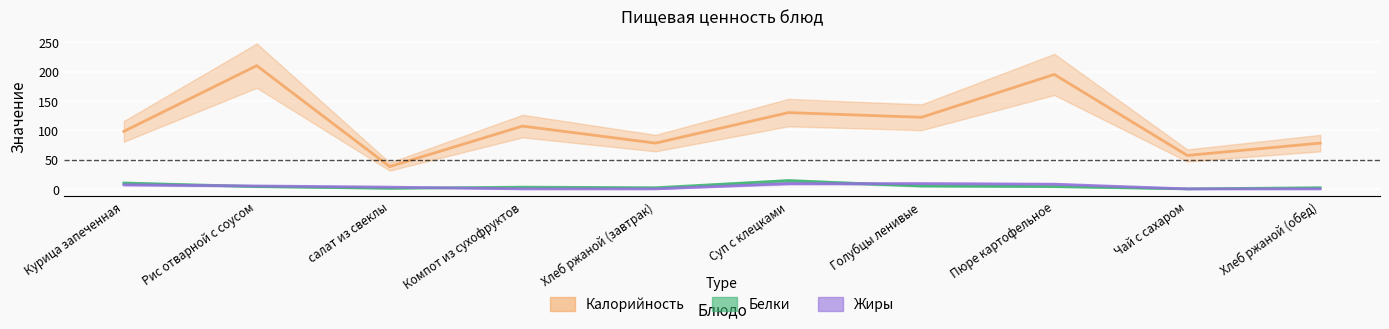

Which series has the largest range (max minus min)?

Калорийность